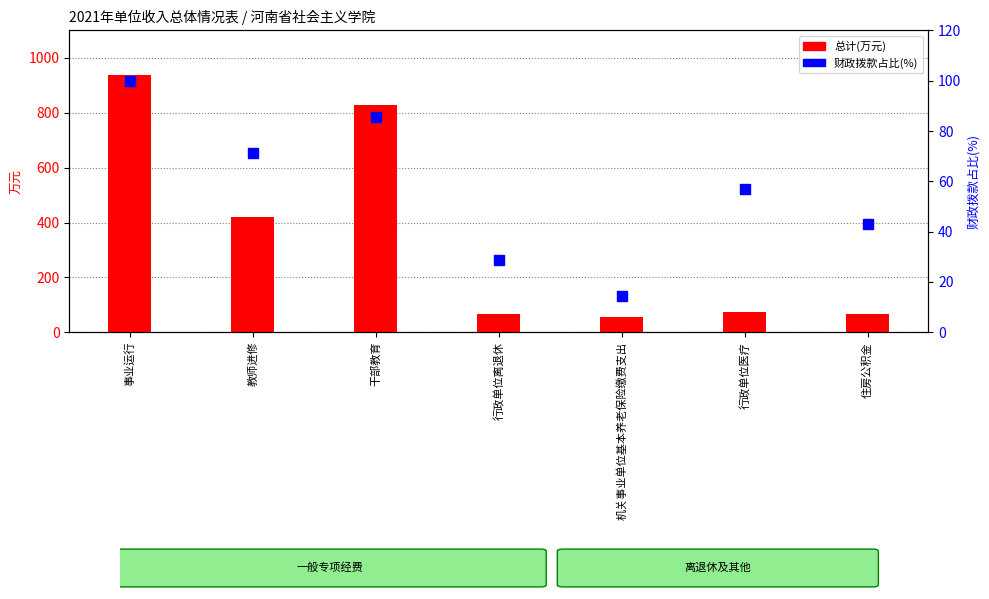

Is the value of 总计(万元) at 教师进修 greater than the value of 财政拨款占比(%) at 机关事业单位基本养老保险缴费支出?

Yes